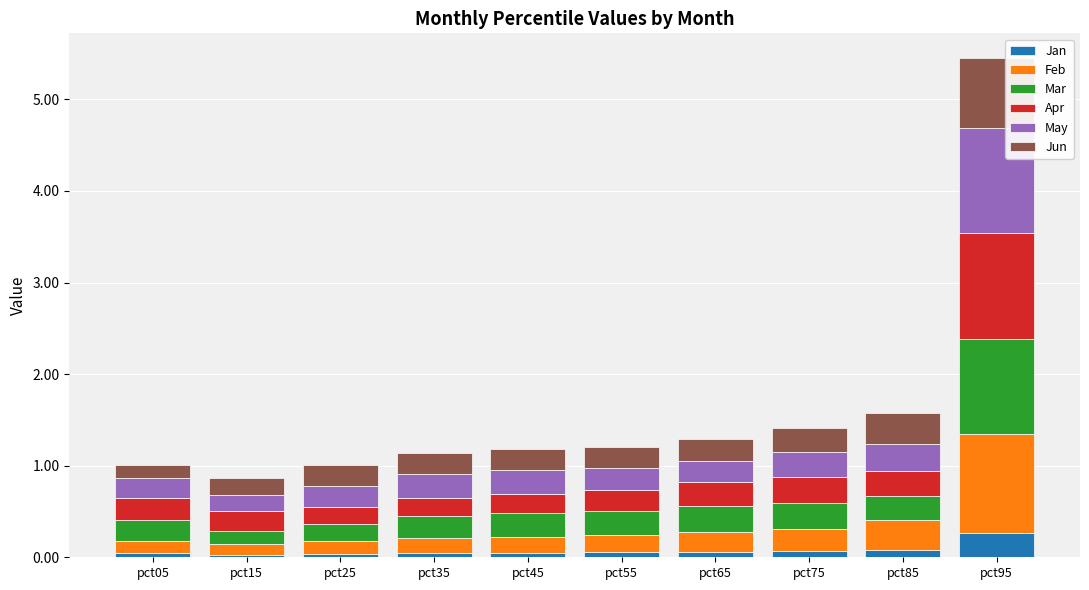

Does the chart contain any negative values?

No